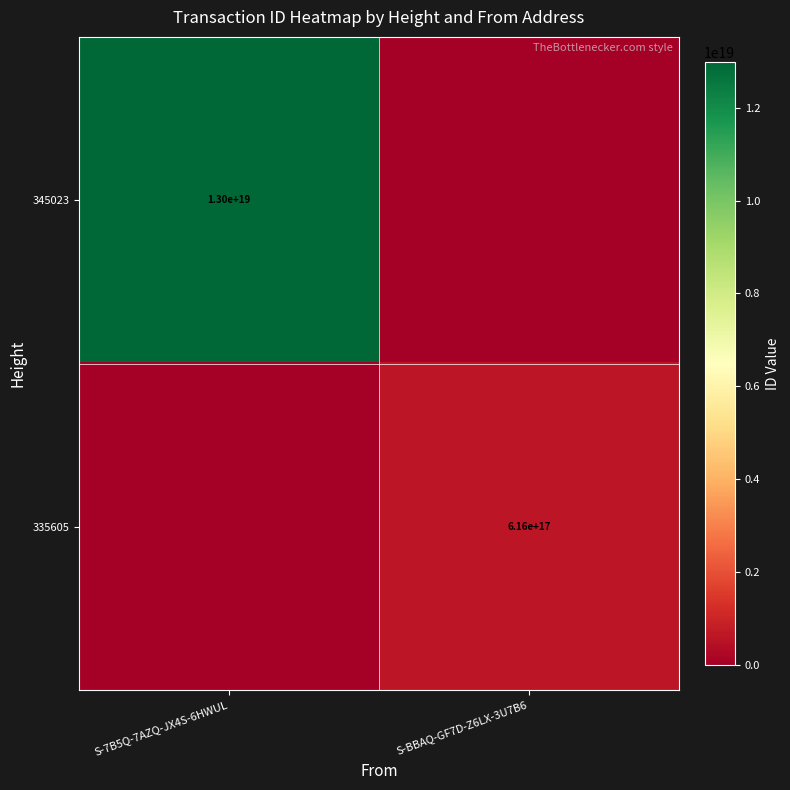

True or false: 335605 has a value of 805561197601634304 at S-BBAQ-GF7D-Z6LX-3U7B6.

False